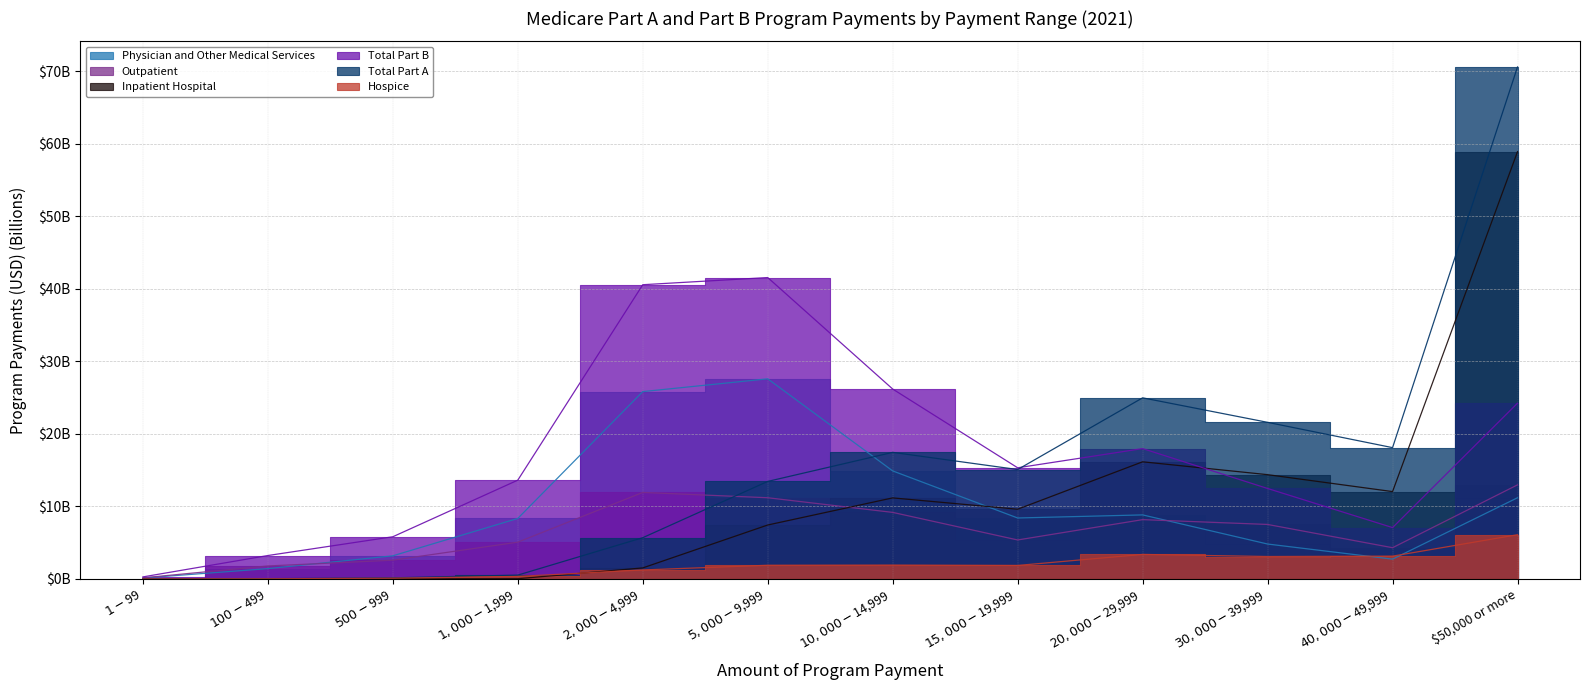

At which category does Total Part A reach its first local peak?

$10,000 - $14,999